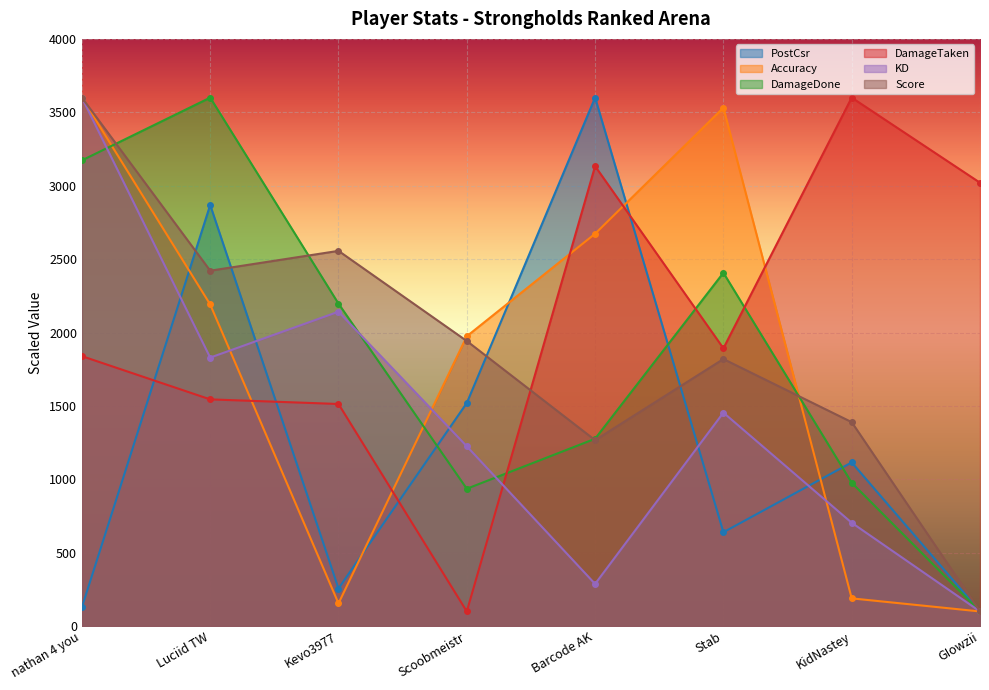

What is the smallest value displayed?

100.0